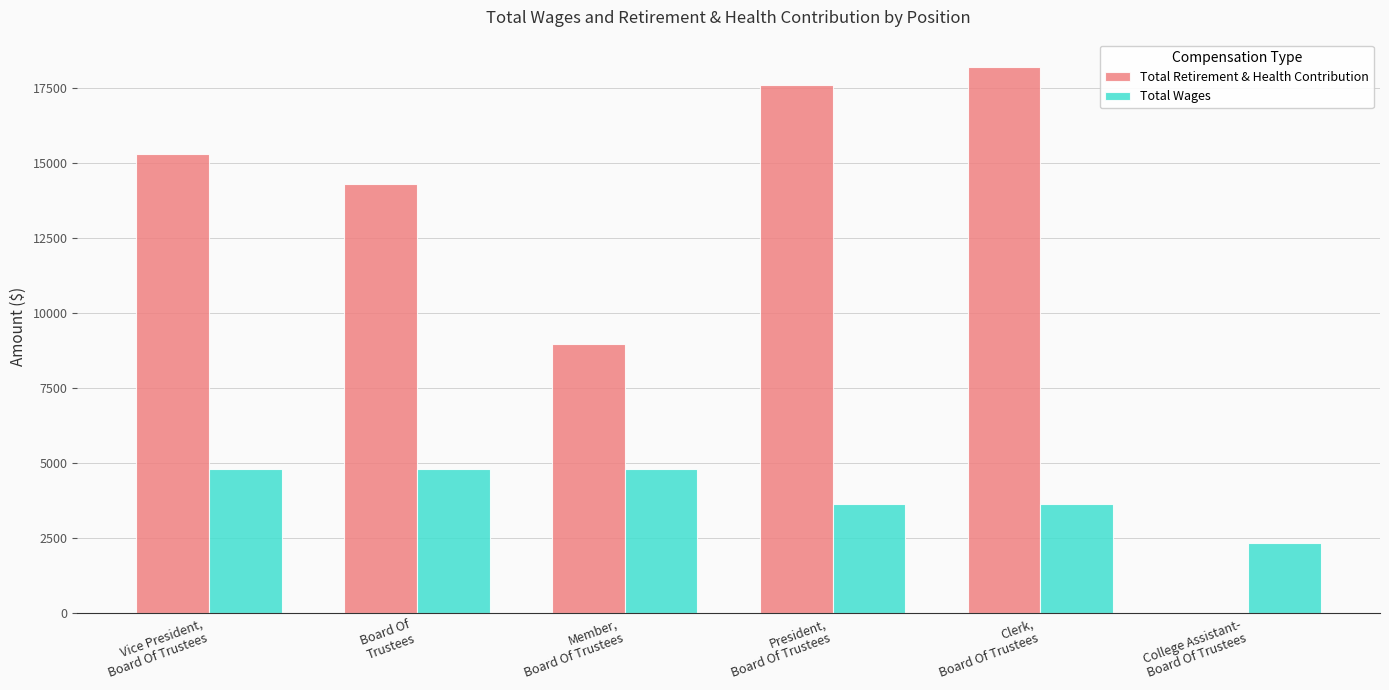

Which series has the largest total across all categories?

Total Retirement & Health Contribution